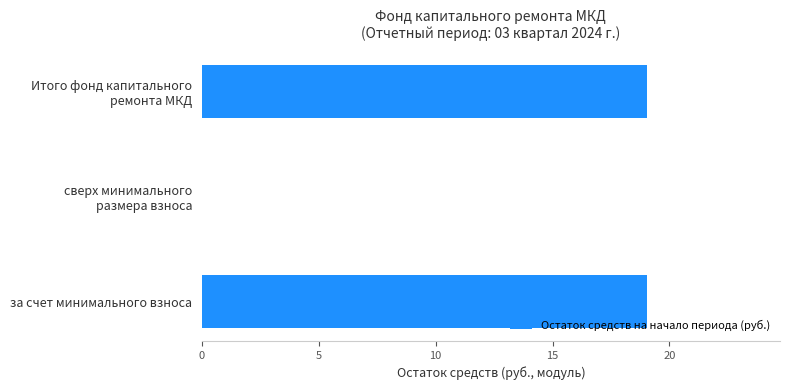

What is the greatest value displayed?

19.0